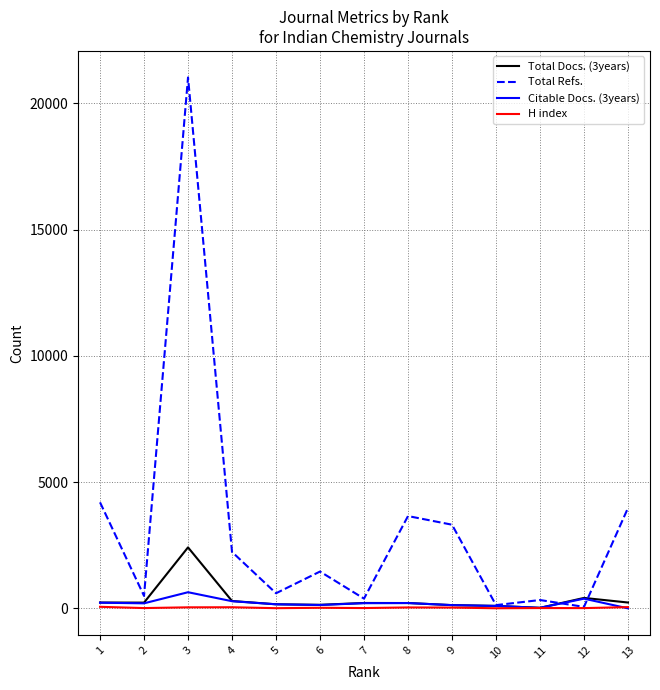

True or false: Total Refs. has a value of 1458 at 6.

True